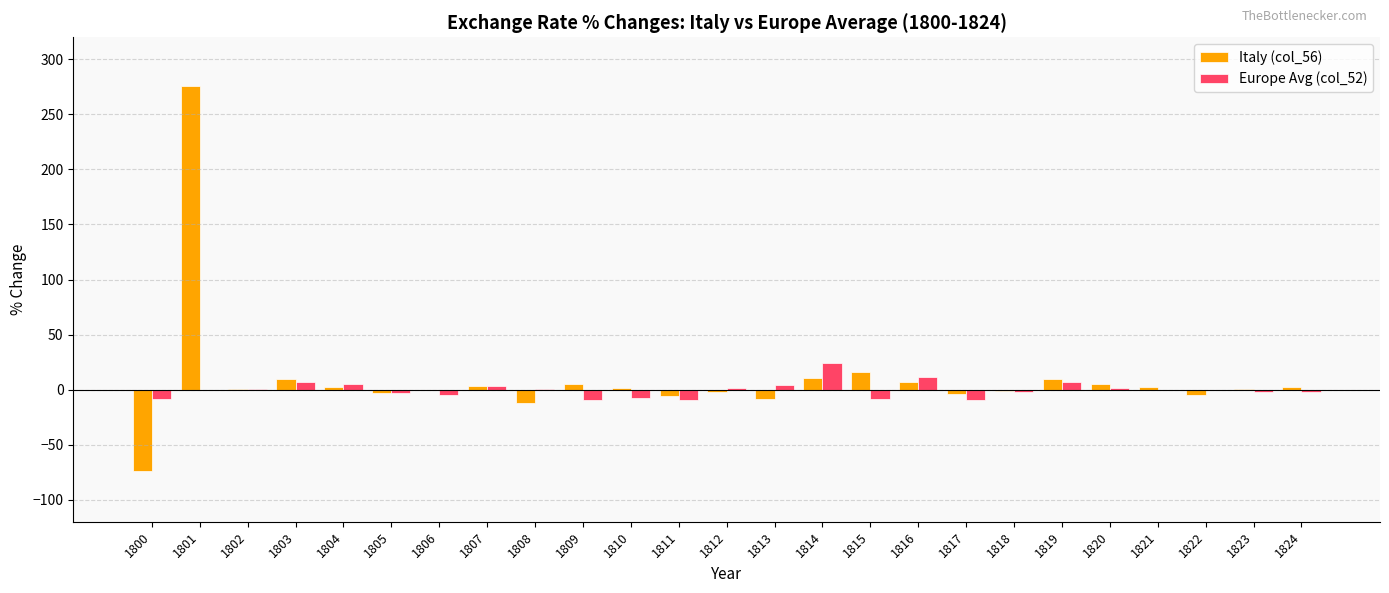

How many data points does each series have?

25